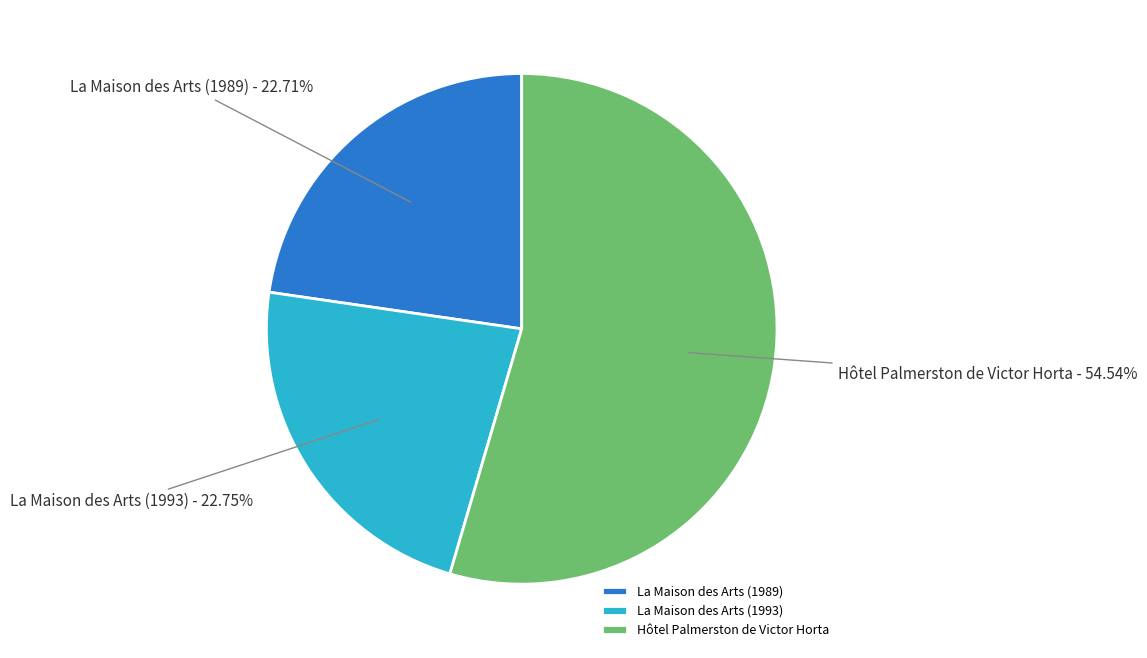

The Hôtel Palmerston de Victor Horta slice represents 41% of the pie. True or false?

False